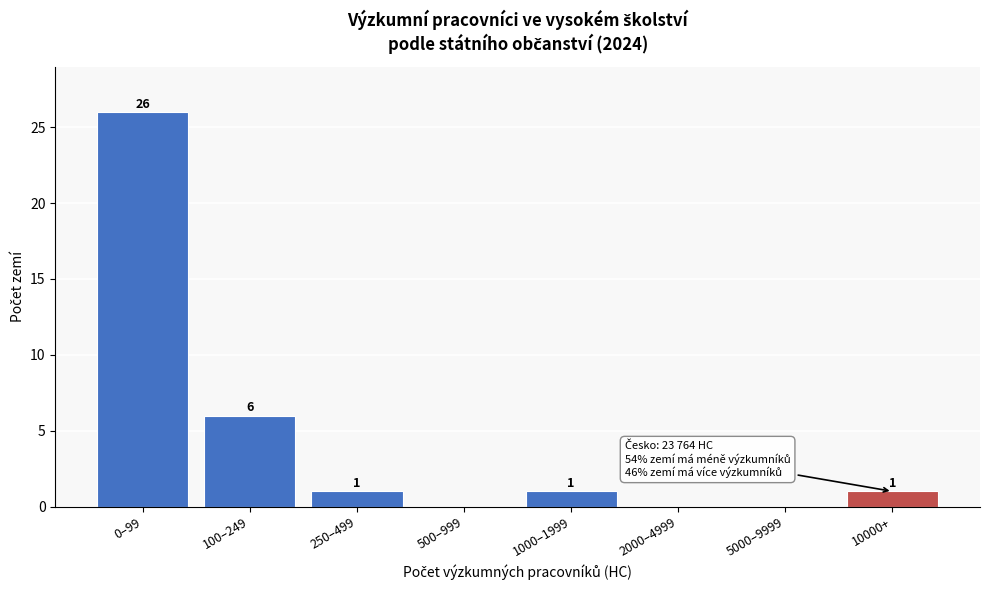

Reading left to right, transcribe all the data shown in this chart.

0–99=26	100–249=6	250–499=1	500–999=0	1000–1999=1	2000–4999=0	5000–9999=0	10000+=1